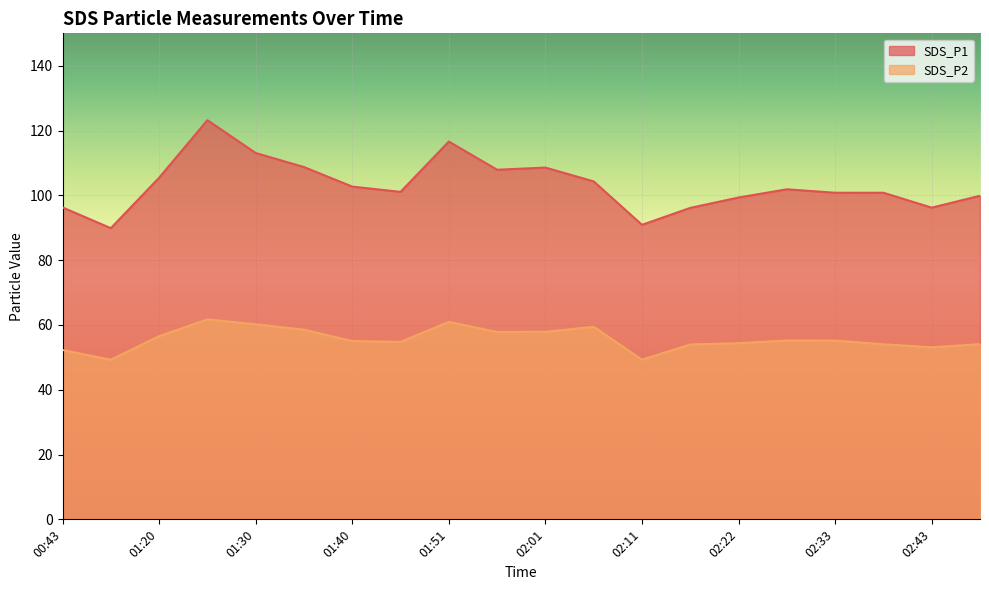

True or false: SDS_P2 has a value of 57.9 at 02:01.

True